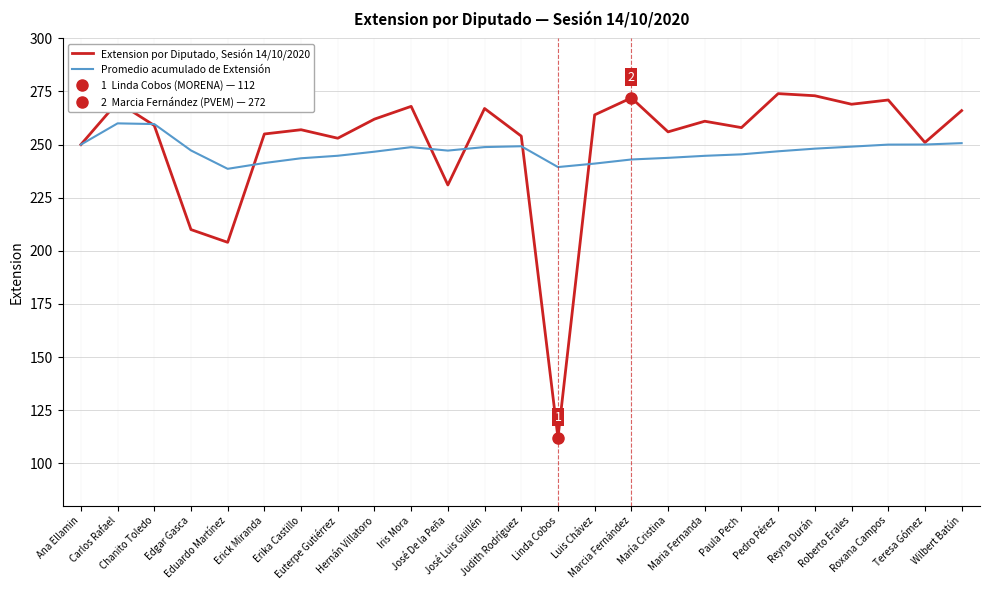

Reading right to left, what are all the values shown in this chart?

Extension por Diputado, Sesión 14/10/2020: Wilbert Batún=266.0	Teresa Gómez=251.0	Roxana Campos=271.0	Roberto Erales=269.0	Reyna Durán=273.0	Pedro Pérez=274.0	Paula Pech=258.0	Maria Fernanda=261.0	María Cristina=256.0	Marcia Fernández=272.0	Luis Chávez=264.0	Linda Cobos=112.0	Judith Rodríguez=254.0	José Luis Guillén=267.0	José De la Peña=231.0	Iris Mora=268.0	Hernán Villatoro=262.0	Euterpe Gutiérrez=253.0	Erika Castillo=257.0	Erick Miranda=255.0	Eduardo Martínez=204.0	Edgar Gasca=210.0	Chanito Toledo=259.0	Carlos Rafael=270.0	Ana Ellamin=250.0
Promedio acumulado de Extensión: Wilbert Batún=250.7	Teresa Gómez=250.0	Roxana Campos=250.0	Roberto Erales=249.0	Reyna Durán=248.1	Pedro Pérez=246.8	Paula Pech=245.4	Maria Fernanda=244.7	María Cristina=243.8	Marcia Fernández=243.0	Luis Chávez=241.1	Linda Cobos=239.4	Judith Rodríguez=249.2	José Luis Guillén=248.8	José De la Peña=247.2	Iris Mora=248.8	Hernán Villatoro=246.7	Euterpe Gutiérrez=244.8	Erika Castillo=243.6	Erick Miranda=241.3	Eduardo Martínez=238.6	Edgar Gasca=247.2	Chanito Toledo=259.7	Carlos Rafael=260.0	Ana Ellamin=250.0